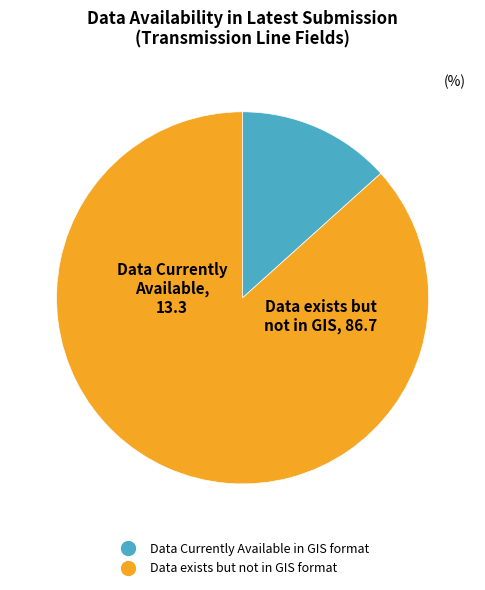

Which slice is the smallest?

Data Currently Available in GIS format